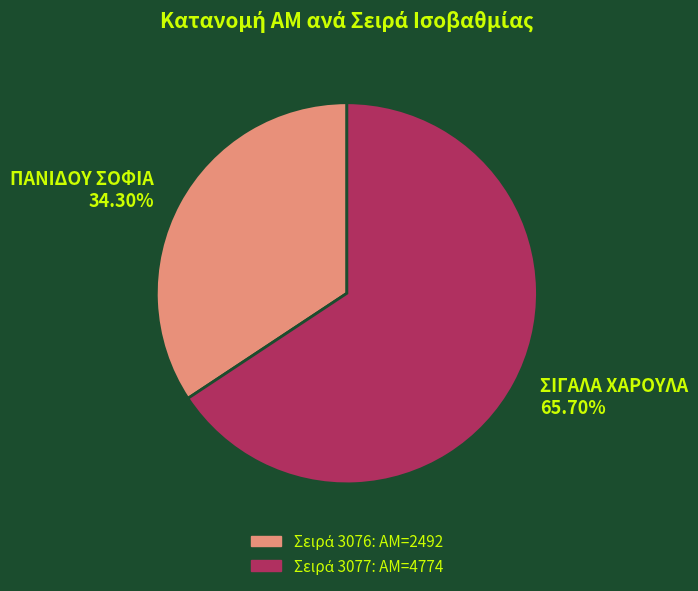

Which category accounts for the majority?

ΣΙΓΑΛΑ ΧΑΡΟΥΛΑ 65.70%